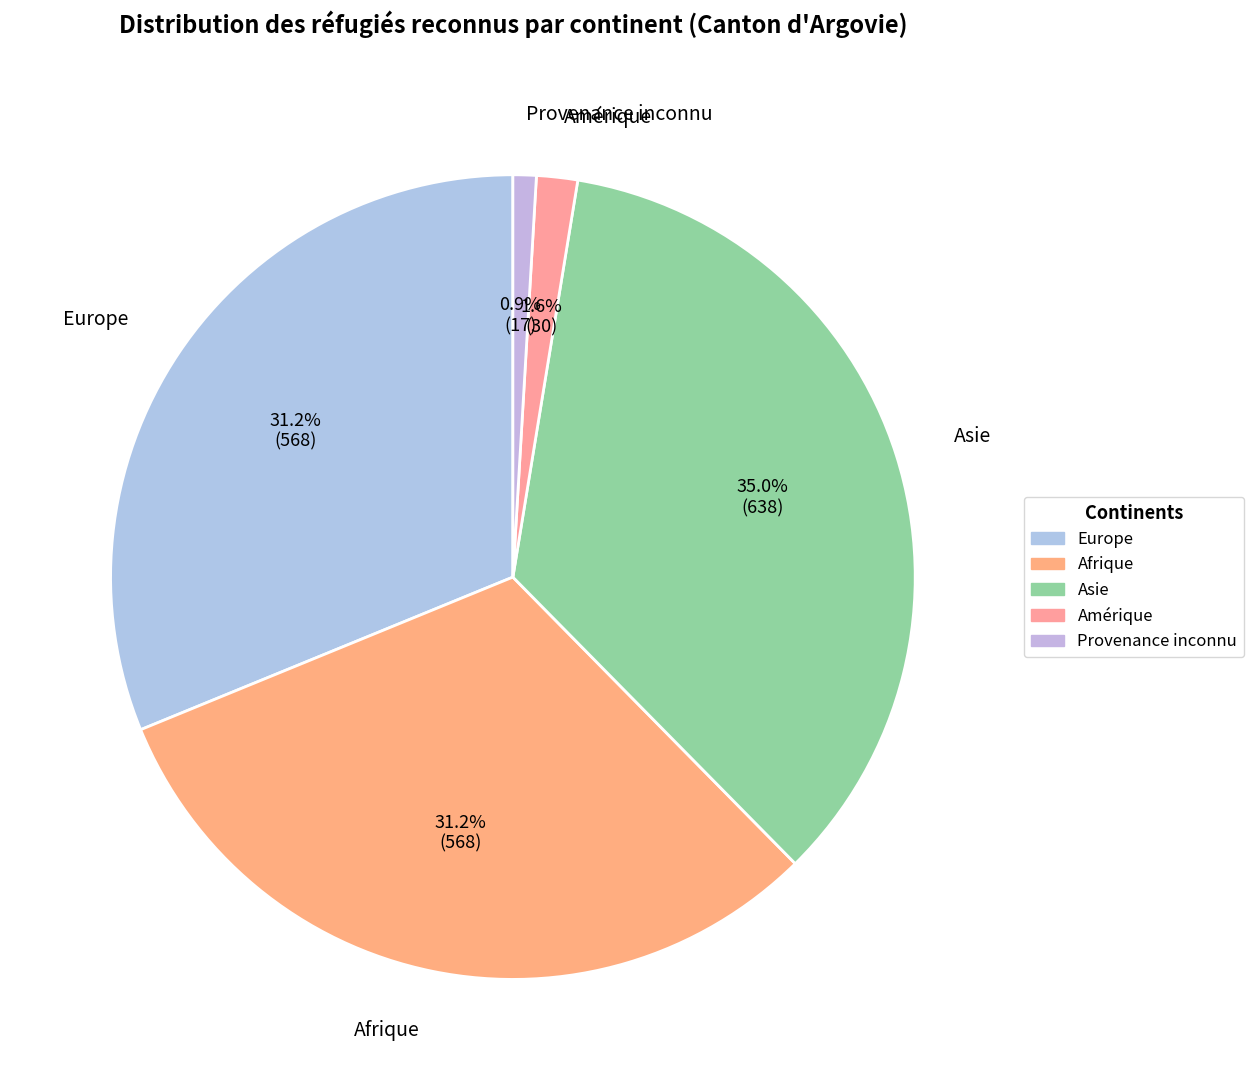

Combined, what portion of the pie is Provenance inconnu and Europe?

32.1%